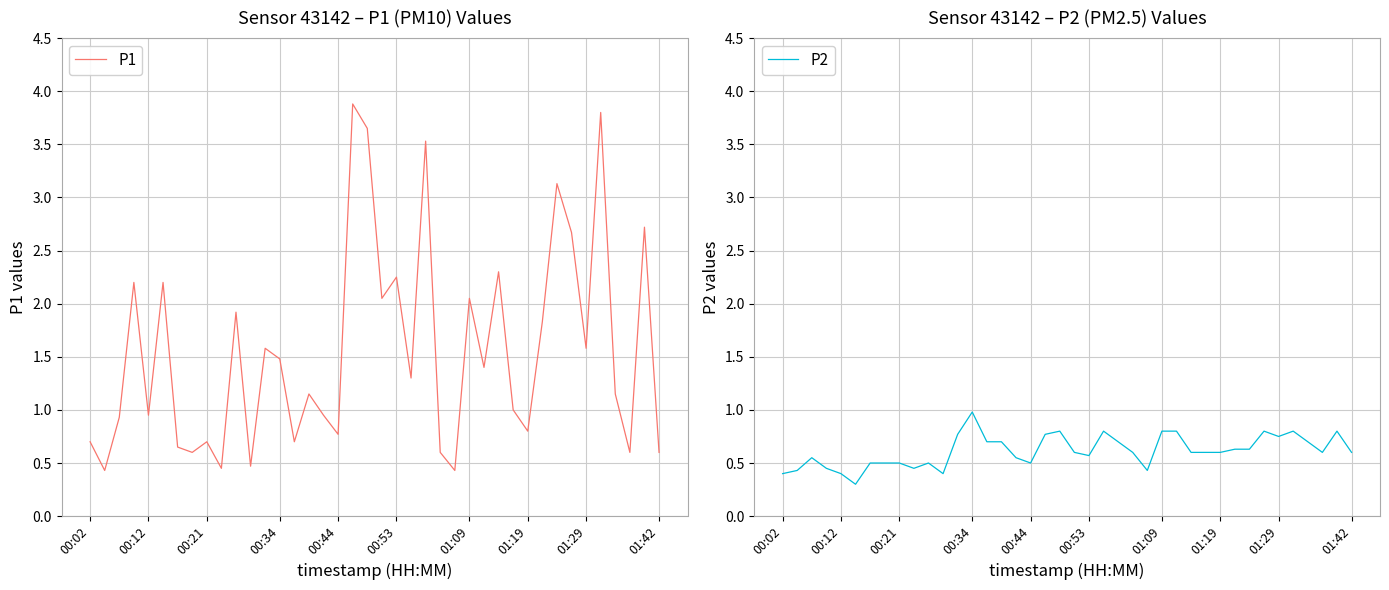

What is the minimum value for P1?

0.4